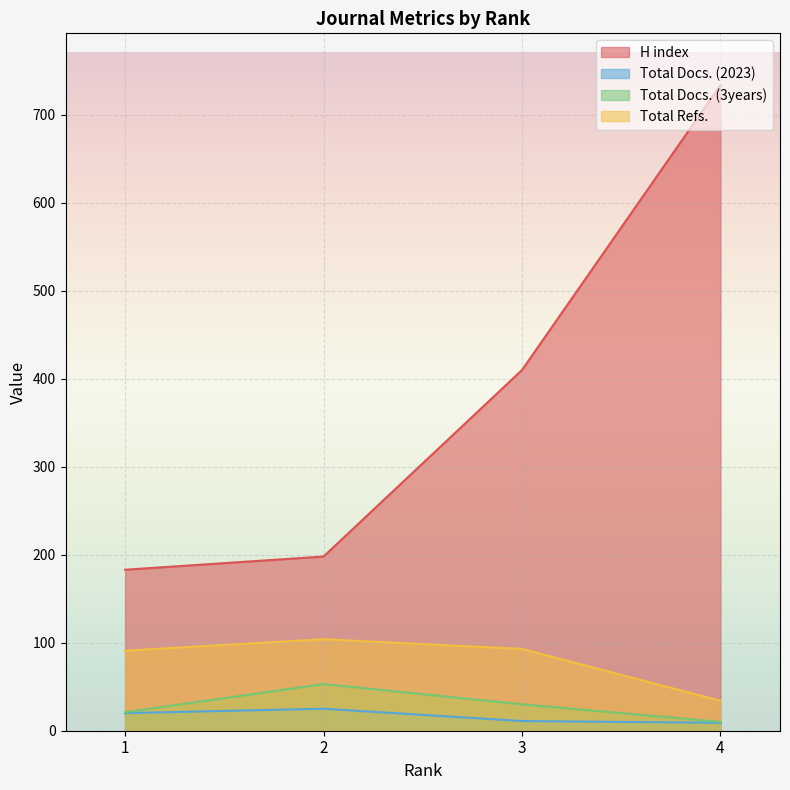

True or false: Total Docs. (2023) and H index cross at least once.

False